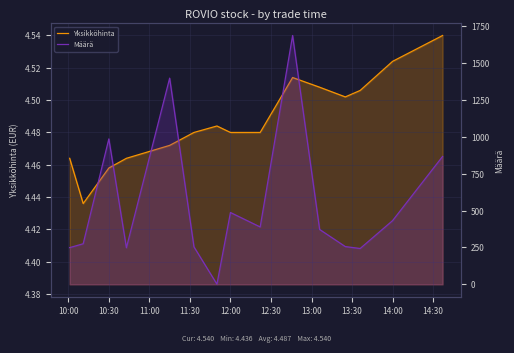

At 14:00, list the series in order from smallest to largest.

Yksikköhinta, Määrä